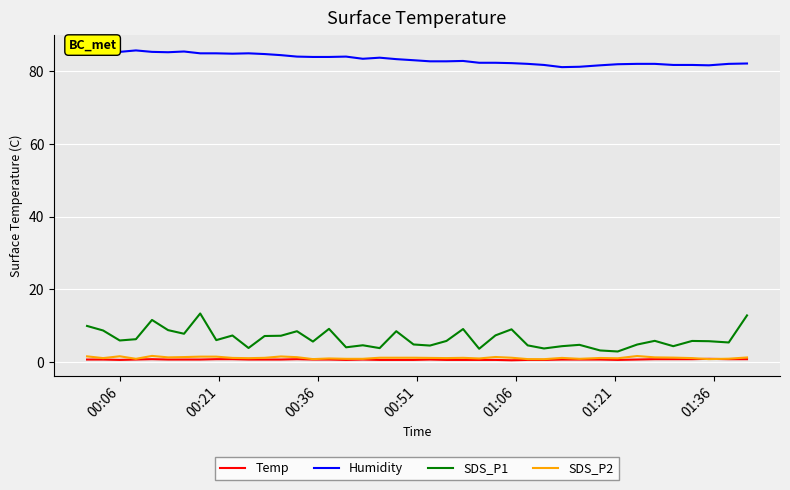

True or false: Humidity and Temp intersect in this chart.

False